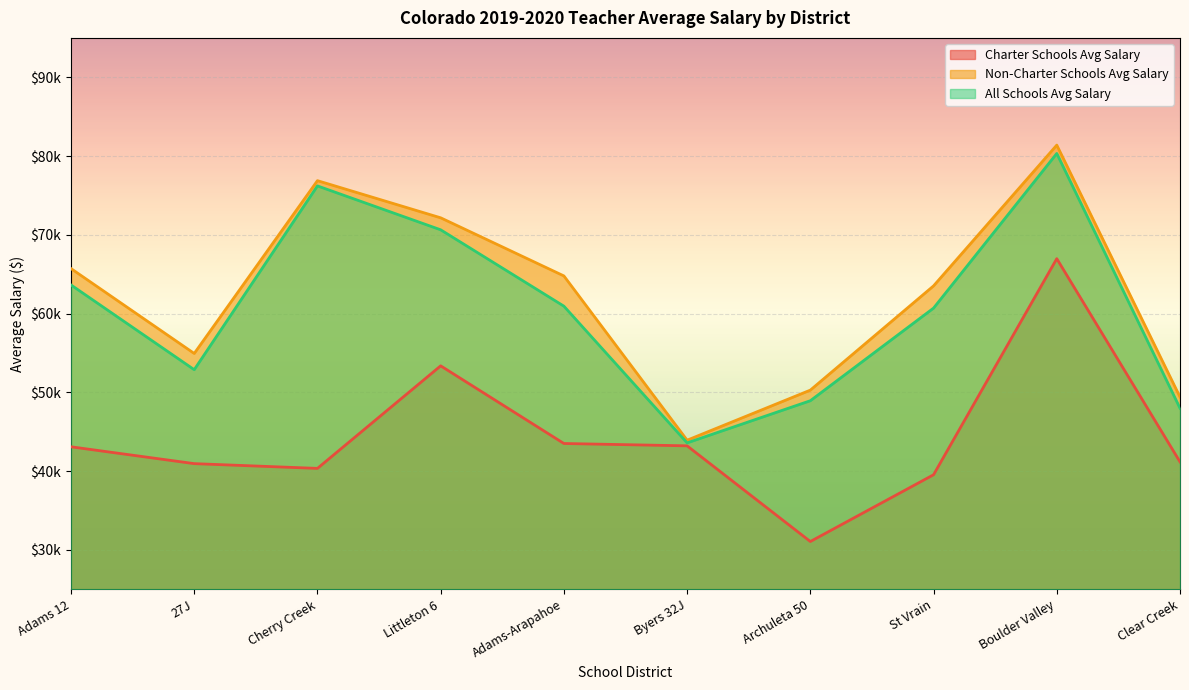

In Non-Charter Schools Avg Salary, how many points are higher than both neighbors (excluding endpoints)?

2